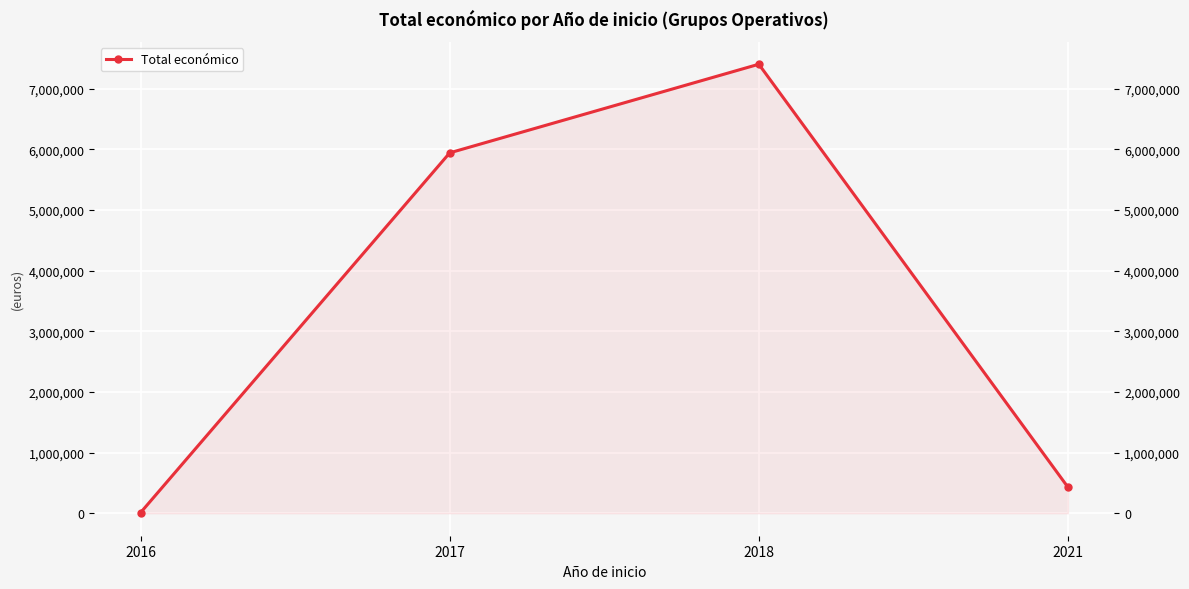

Approximately how many times larger is the value at 2017 compared to 2016?

507.3